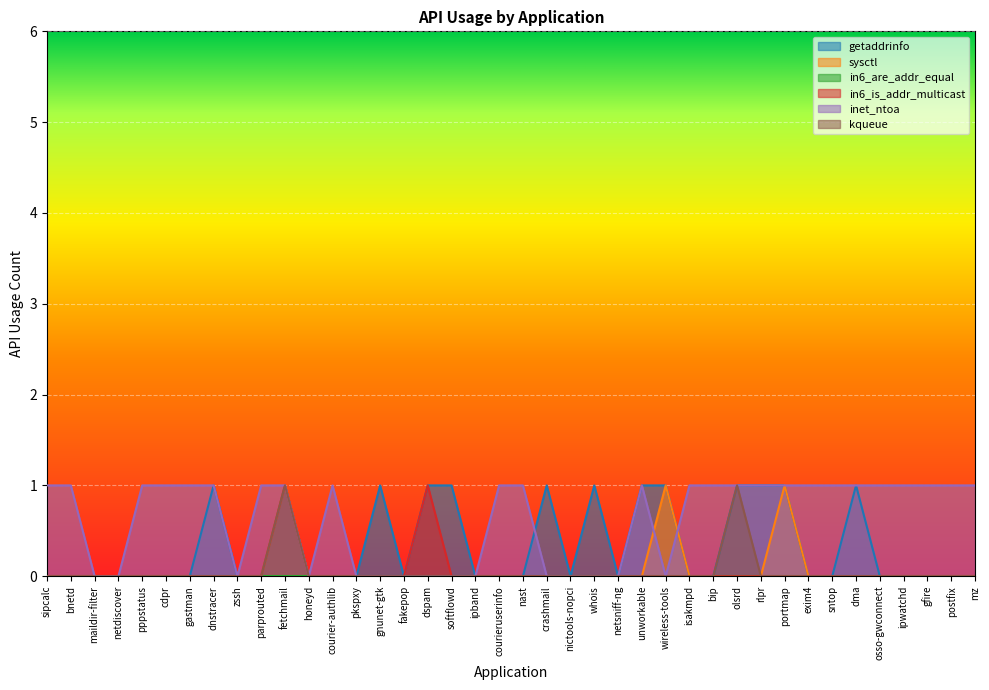

Reading left to right, list all the values displayed in this chart.

getaddrinfo: sipcalc=0	bnetd=0	maildir-filter=0	netdiscover=0	pppstatus=0	cdpr=0	gastman=0	dnstracer=1	zssh=0	parprouted=0	fetchmail=1	honeyd=0	courier-authlib=0	pkspxy=0	gnunet-gtk=1	fakepop=0	dspam=1	softflowd=1	ipband=0	courieruserinfo=0	nast=0	crashmail=1	nictools-nopci=0	whois=1	netsniff-ng=0	unworkable=1	wireless-tools=1	isakmpd=0	bip=0	olsrd=1	rlpr=1	portmap=1	exim4=0	sntop=0	dma=1	osso-gwconnect=0	ipwatchd=0	gfire=0	postfix=0	mz=0
sysctl: sipcalc=0	bnetd=0	maildir-filter=0	netdiscover=0	pppstatus=0	cdpr=0	gastman=0	dnstracer=0	zssh=0	parprouted=0	fetchmail=1	honeyd=0	courier-authlib=0	pkspxy=0	gnunet-gtk=0	fakepop=0	dspam=0	softflowd=0	ipband=0	courieruserinfo=0	nast=0	crashmail=0	nictools-nopci=0	whois=0	netsniff-ng=0	unworkable=0	wireless-tools=1	isakmpd=0	bip=0	olsrd=0	rlpr=0	portmap=1	exim4=0	sntop=0	dma=0	osso-gwconnect=0	ipwatchd=0	gfire=0	postfix=0	mz=0
in6_is_addr_multicast: sipcalc=0	bnetd=0	maildir-filter=0	netdiscover=0	pppstatus=0	cdpr=0	gastman=0	dnstracer=0	zssh=0	parprouted=0	fetchmail=1	honeyd=0	courier-authlib=0	pkspxy=0	gnunet-gtk=0	fakepop=0	dspam=1	softflowd=0	ipband=0	courieruserinfo=0	nast=0	crashmail=0	nictools-nopci=0	whois=0	netsniff-ng=0	unworkable=0	wireless-tools=0	isakmpd=0	bip=0	olsrd=0	rlpr=0	portmap=0	exim4=0	sntop=0	dma=0	osso-gwconnect=0	ipwatchd=0	gfire=0	postfix=0	mz=0
inet_ntoa: sipcalc=1	bnetd=1	maildir-filter=0	netdiscover=0	pppstatus=1	cdpr=1	gastman=1	dnstracer=1	zssh=0	parprouted=1	fetchmail=1	honeyd=0	courier-authlib=1	pkspxy=0	gnunet-gtk=0	fakepop=0	dspam=0	softflowd=0	ipband=0	courieruserinfo=1	nast=1	crashmail=0	nictools-nopci=0	whois=0	netsniff-ng=0	unworkable=1	wireless-tools=0	isakmpd=1	bip=1	olsrd=1	rlpr=1	portmap=1	exim4=1	sntop=1	dma=1	osso-gwconnect=1	ipwatchd=1	gfire=1	postfix=1	mz=1
kqueue: sipcalc=0	bnetd=0	maildir-filter=0	netdiscover=0	pppstatus=0	cdpr=0	gastman=0	dnstracer=0	zssh=0	parprouted=0	fetchmail=1	honeyd=0	courier-authlib=0	pkspxy=0	gnunet-gtk=0	fakepop=0	dspam=0	softflowd=0	ipband=0	courieruserinfo=0	nast=0	crashmail=0	nictools-nopci=0	whois=0	netsniff-ng=0	unworkable=0	wireless-tools=0	isakmpd=0	bip=0	olsrd=1	rlpr=0	portmap=0	exim4=0	sntop=0	dma=0	osso-gwconnect=0	ipwatchd=0	gfire=0	postfix=0	mz=0